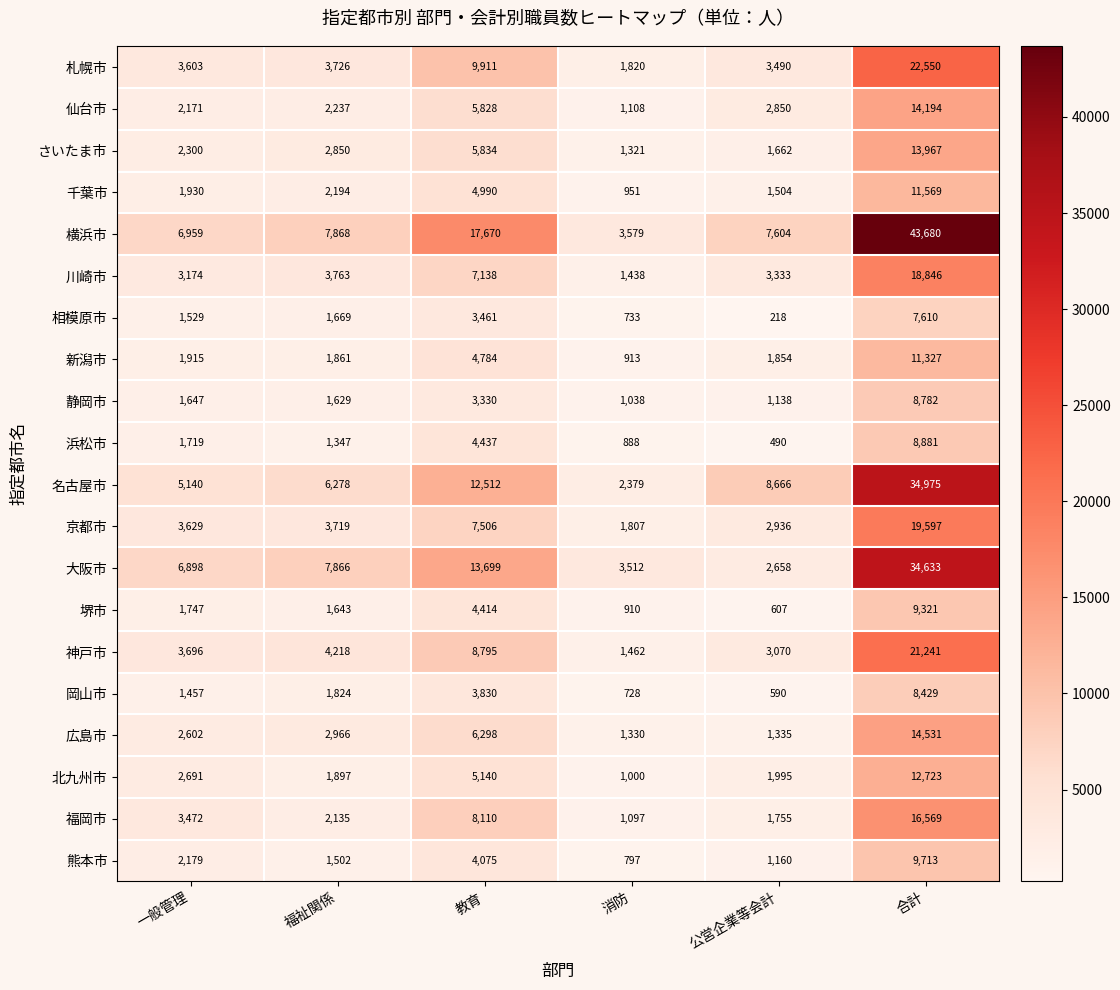

Which label corresponds to the smallest value in the chart?

公営企業等会計